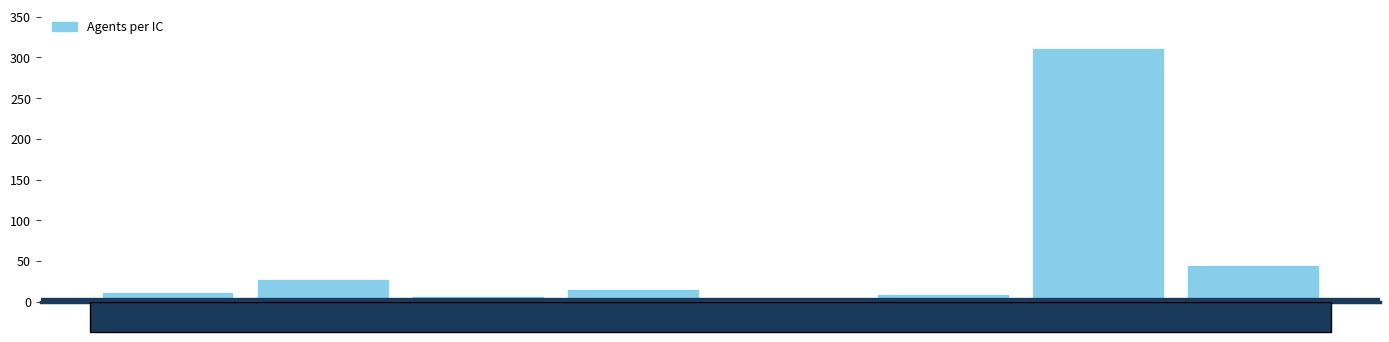

Reading left to right, extract all data points from this chart.

8023=12	8100=28	8200=7	8300=15	8400=3	8500=9	8754=312	8901=45